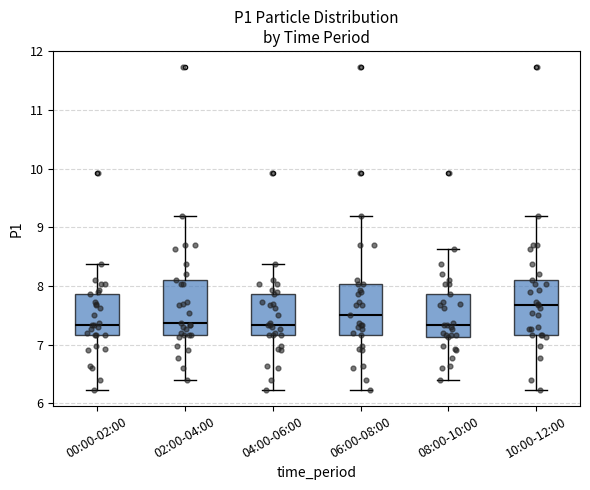

Reading left to right, transcribe this box plot: for each box, give where its median line is, the range the box spans, and where its two whiskers end, as read against the y-axis. The values are not printed on the chart, so give them approximately, as read against the axis.

00:00-02:00: median 7.3, box 7.2 to 7.9, whiskers 6.2 to 8.4
02:00-04:00: median 7.4, box 7.2 to 8.1, whiskers 6.4 to 9.2
04:00-06:00: median 7.3, box 7.2 to 7.9, whiskers 6.2 to 8.4
06:00-08:00: median 7.5, box 7.2 to 8.0, whiskers 6.2 to 9.2
08:00-10:00: median 7.3, box 7.1 to 7.9, whiskers 6.4 to 8.6
10:00-12:00: median 7.7, box 7.2 to 8.1, whiskers 6.2 to 9.2